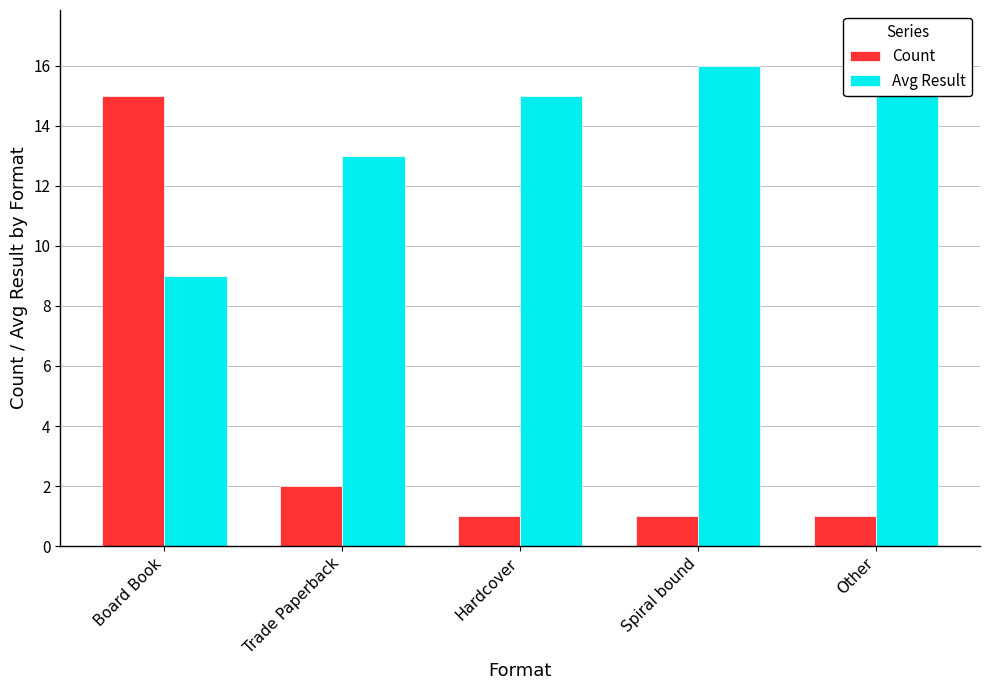

Which series changed the most between Trade Paperback and Hardcover?

Avg Result